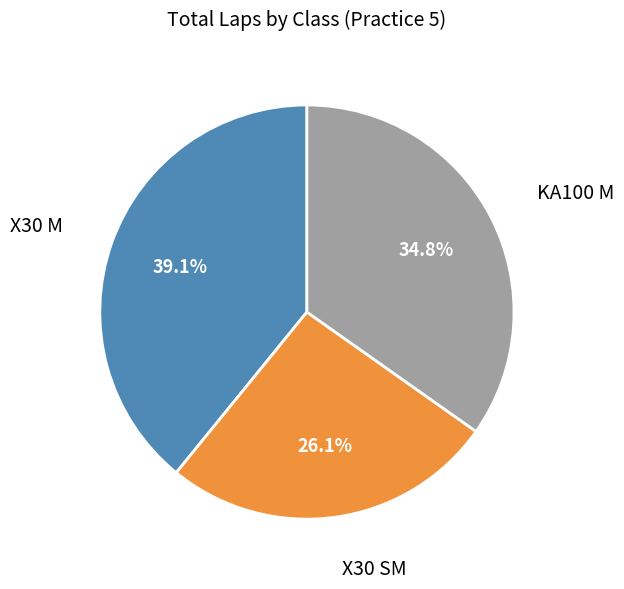

Does any single category account for the majority?

No